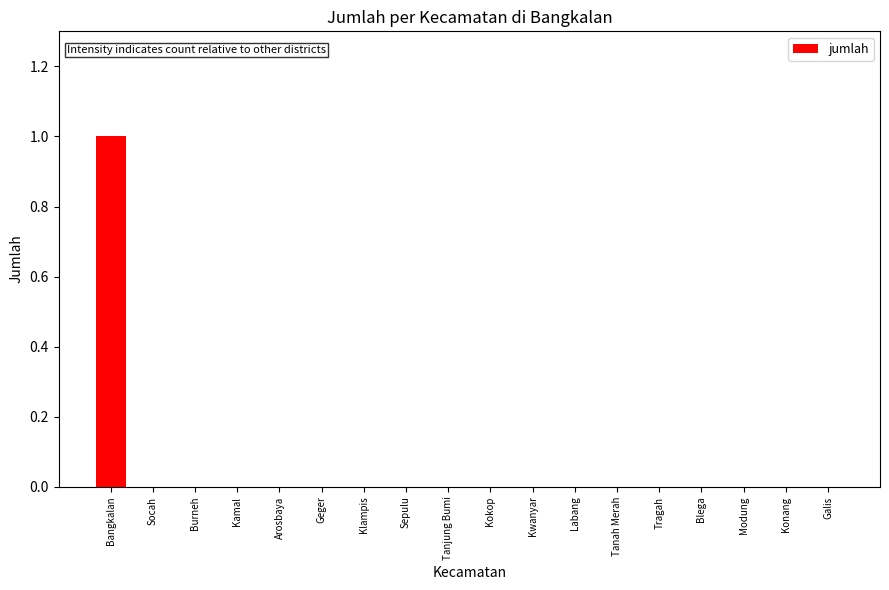

Reading right to left, extract all data points from this chart.

0	0	0	0	0	0	0	0	0	0	0	0	0	0	0	0	0	1